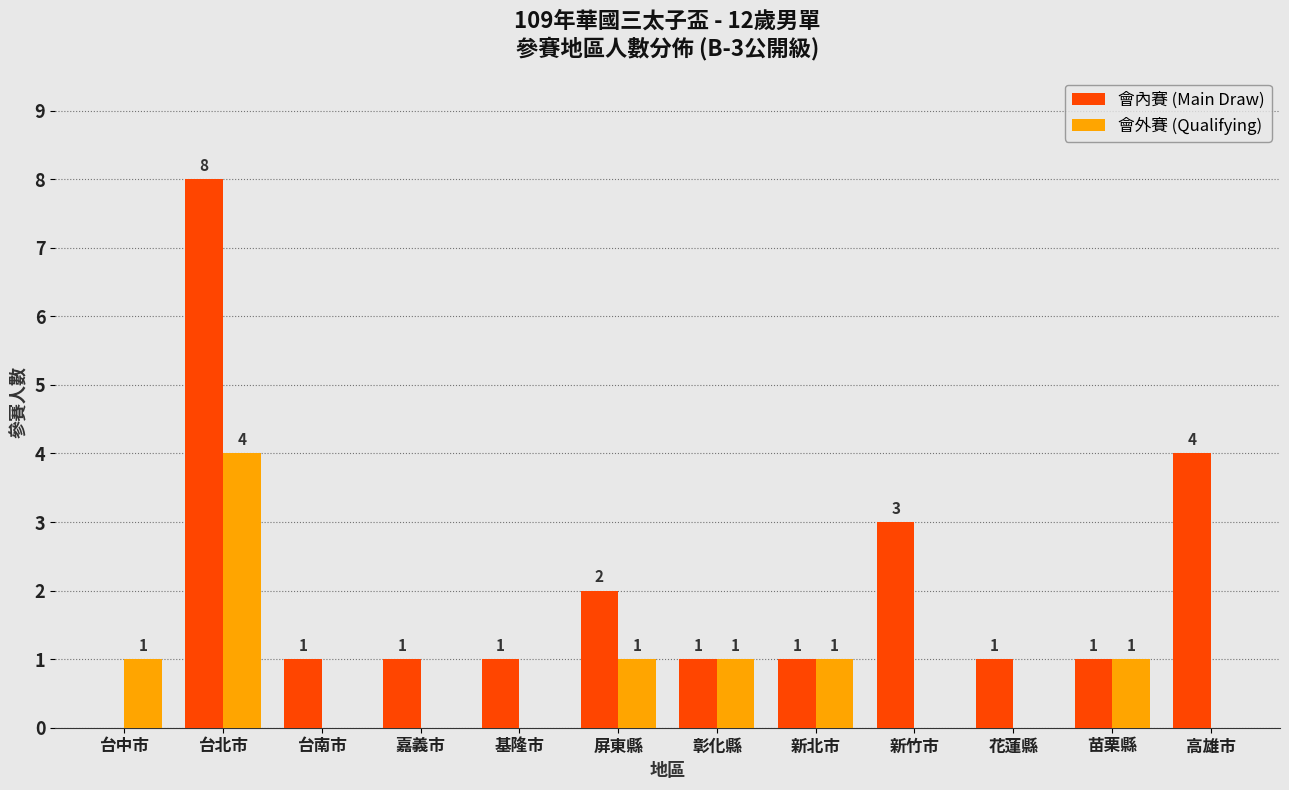

Which series changed the most between 新竹市 and 花蓮縣?

會內賽 (Main Draw)